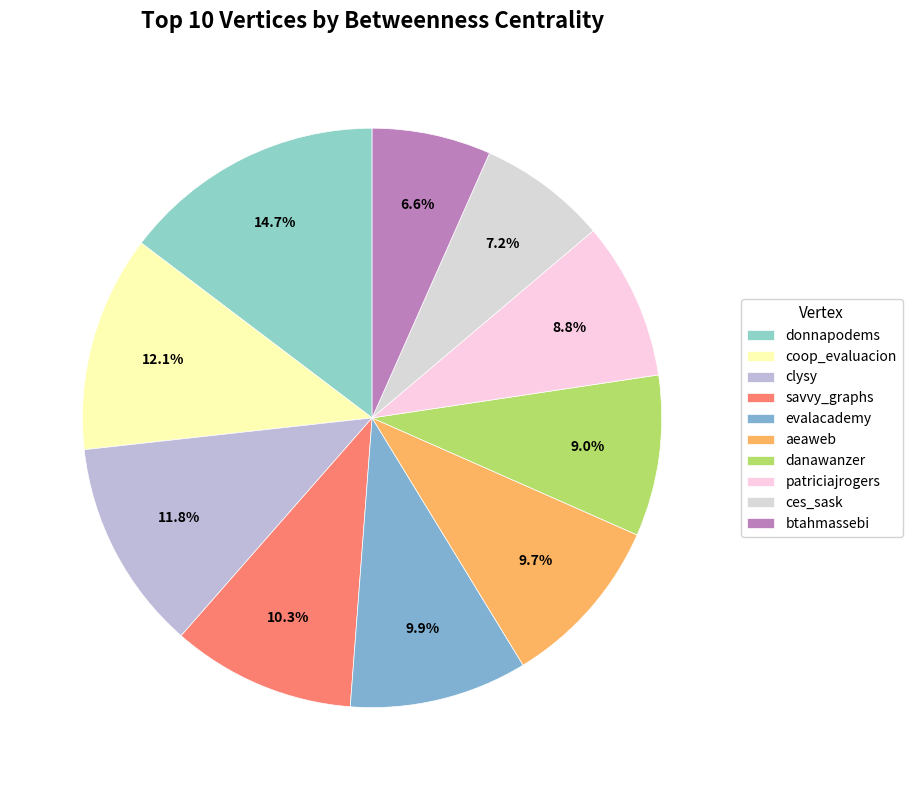

Which slice is the largest?

donnapodems